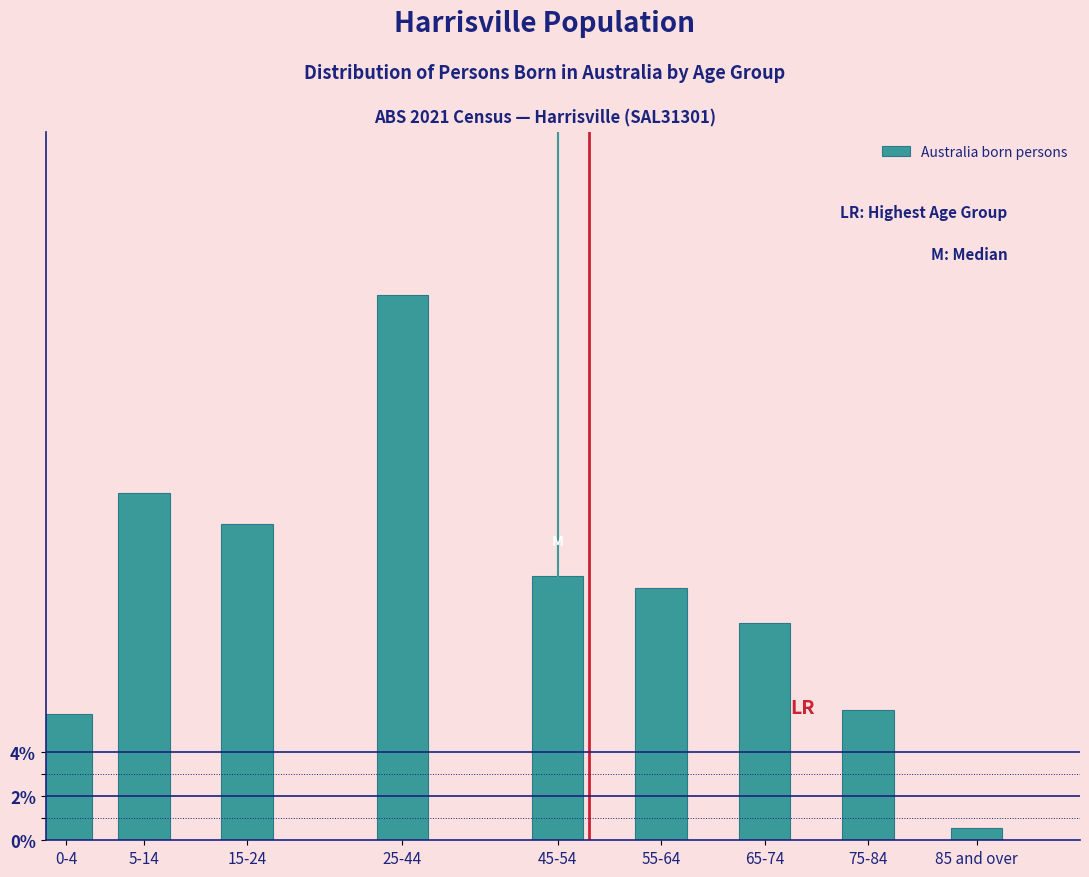

Reading right to left, transcribe all the data shown in this chart.

0.5	5.9	9.8	11.4	12.0	24.6	14.3	15.7	5.7